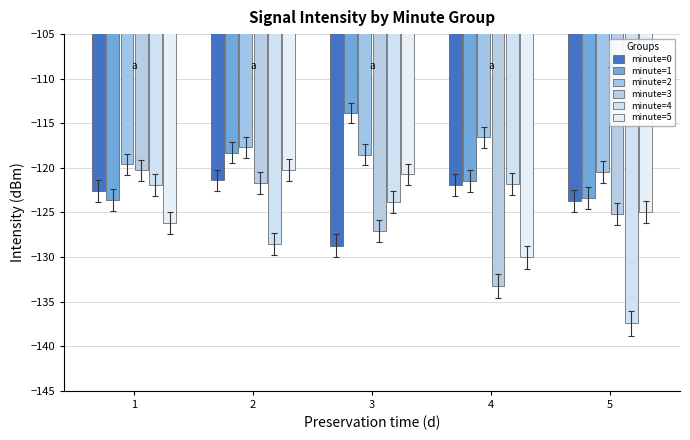

Which series has the largest range (max minus min)?

minute=4